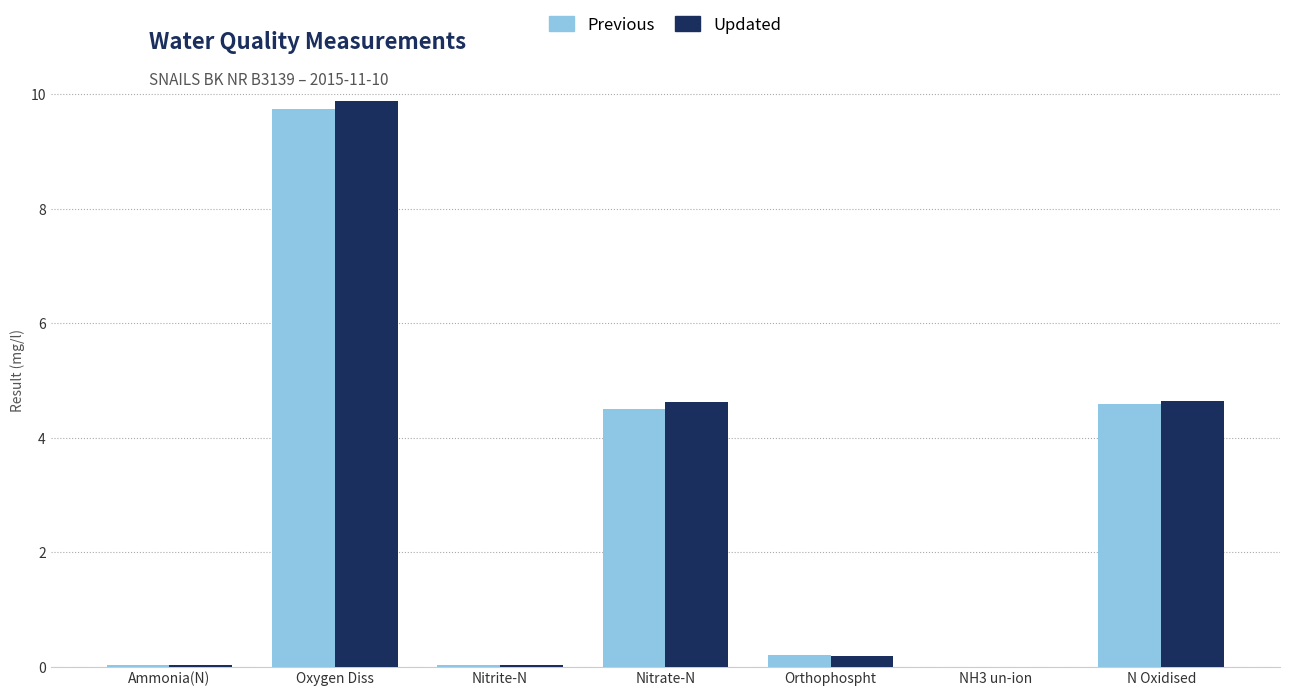

What value does the Updated series have at Oxygen Diss?

9.9